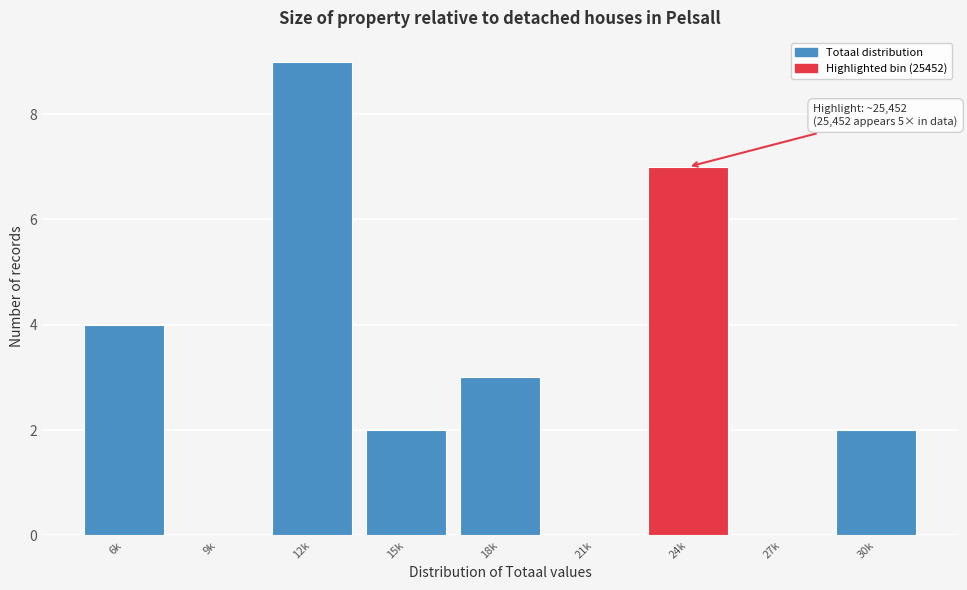

Reading right to left, list all the values displayed in this chart.

30k=2	27k=0	24k=7	21k=0	18k=3	15k=2	12k=9	9k=0	6k=4